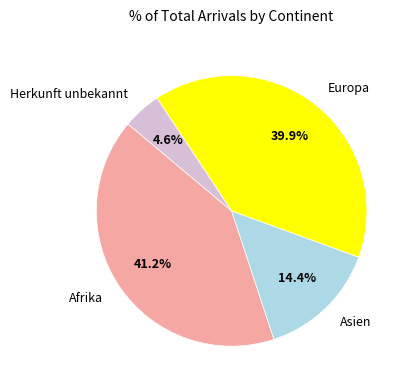

Is there a majority slice in this chart?

No